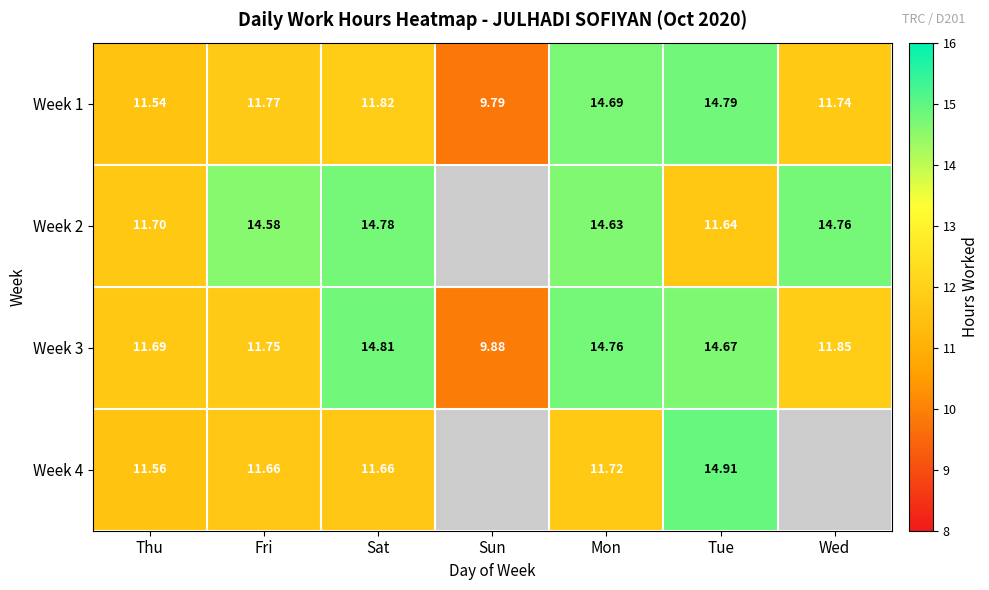

Is the value of Week 3 at Mon greater than the value of Week 2 at Sat?

No